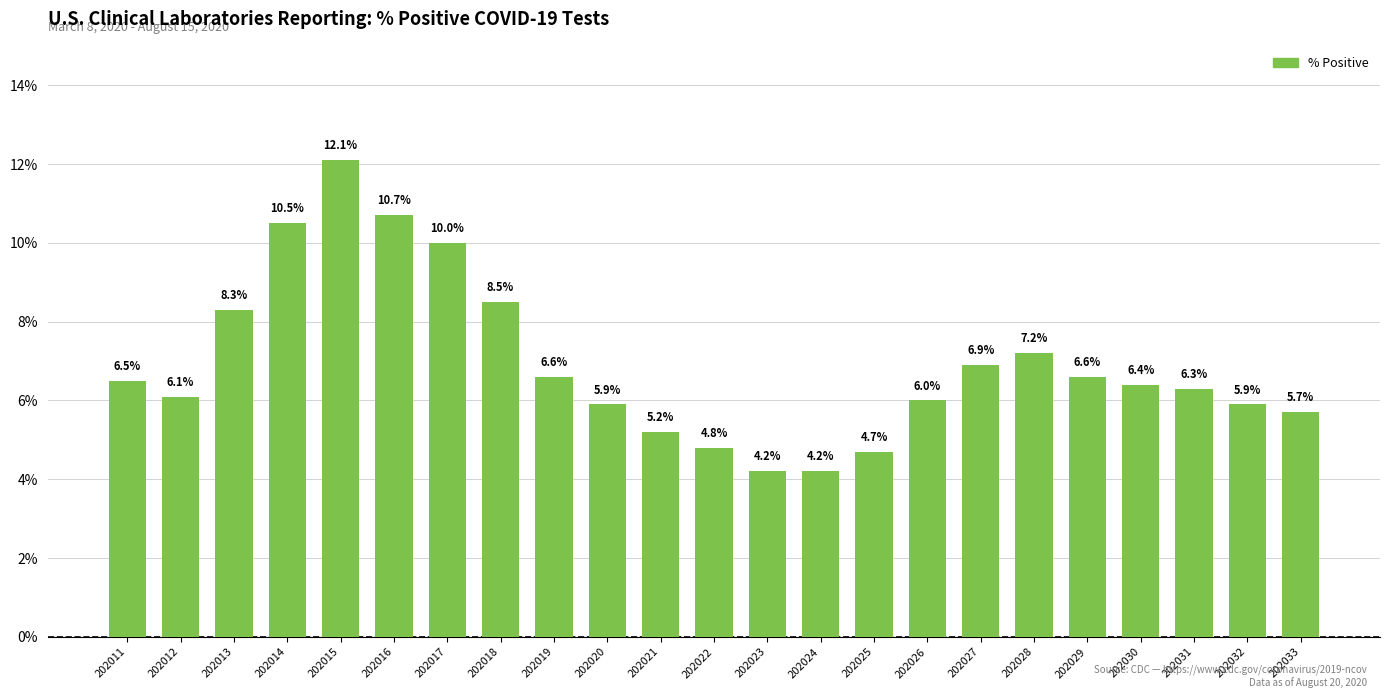

Does the chart contain stacked bars?

No